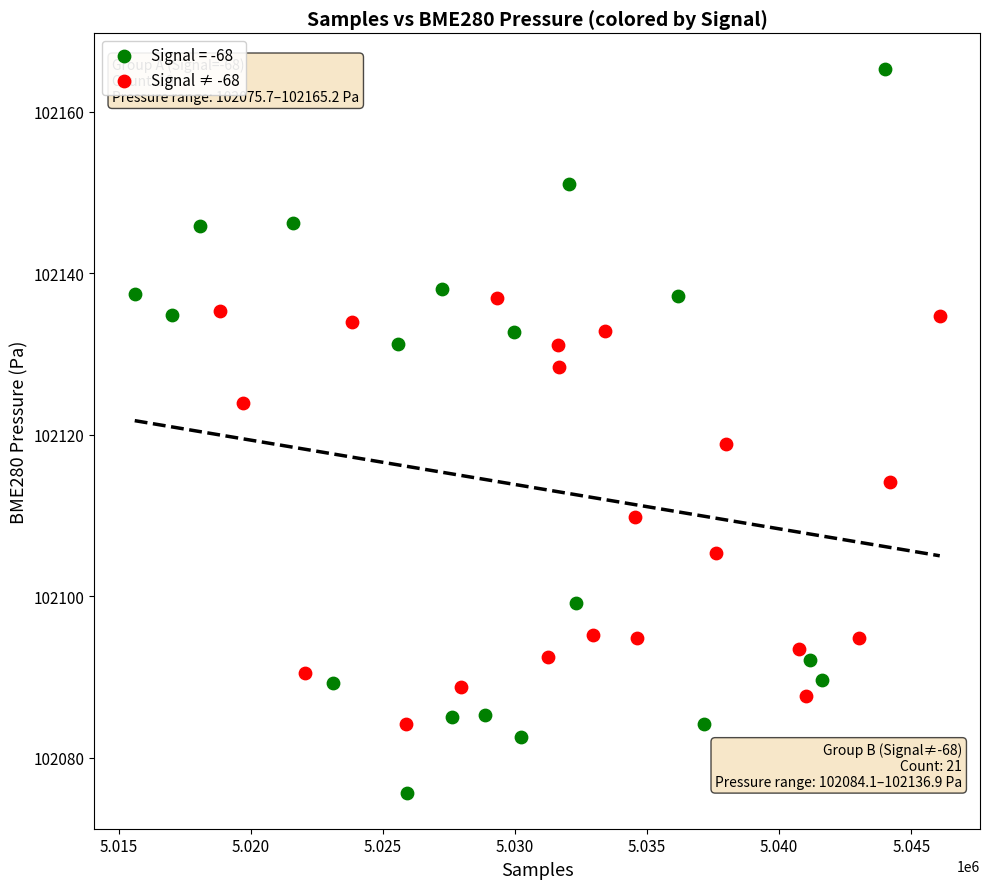

Which series contains the lowest Y value?

Signal = -68